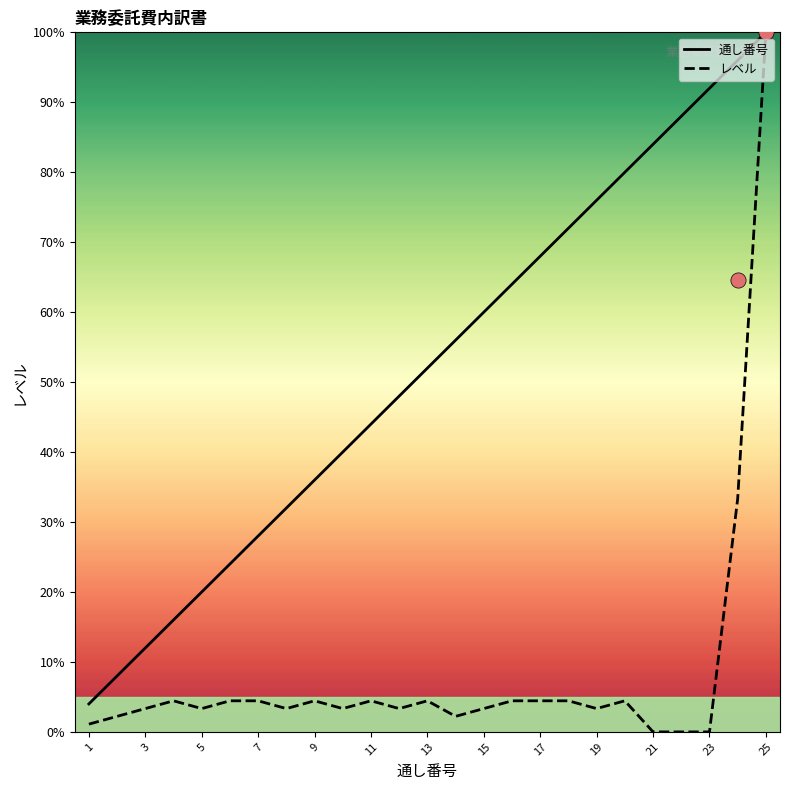

Which series has the largest total across all categories?

通し番号